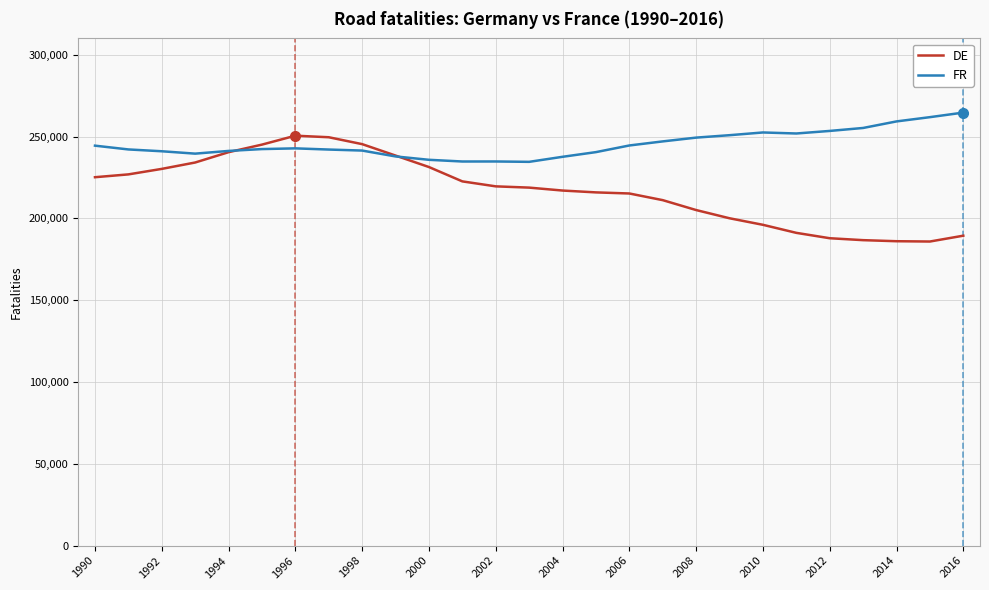

Which series has the widest spread of values?

DE